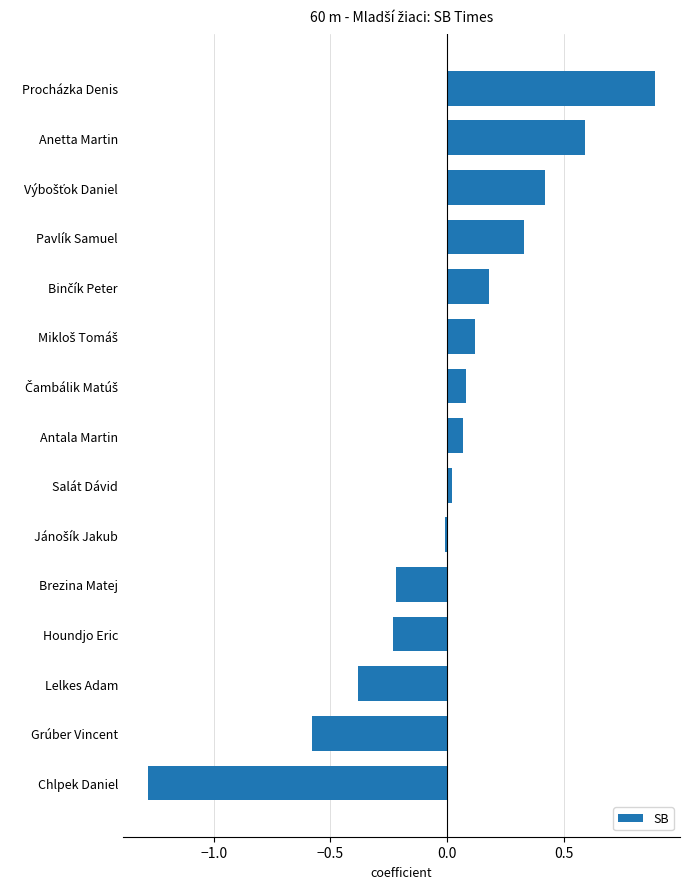

What is the minimum value shown in the chart?

-1.3